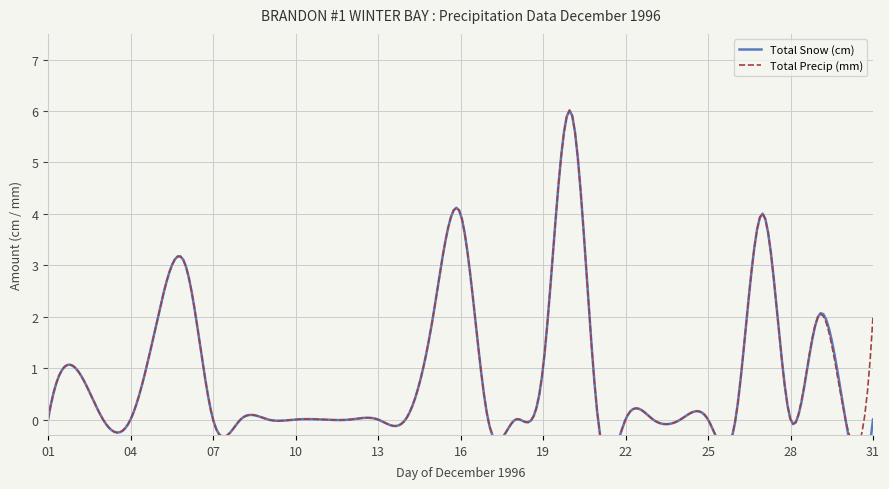

Where is Total Snow (cm) nearest to the value 3?

06